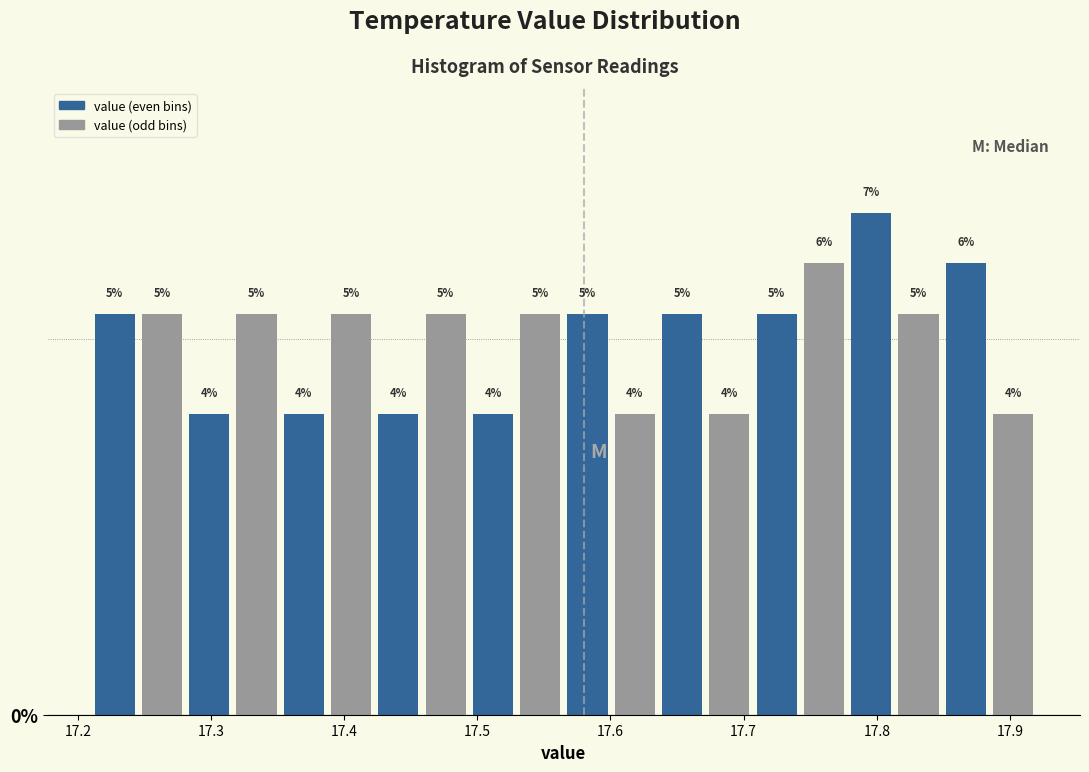

Read against the x-axis, roughly where is the centre of the tallest bar?

17.80